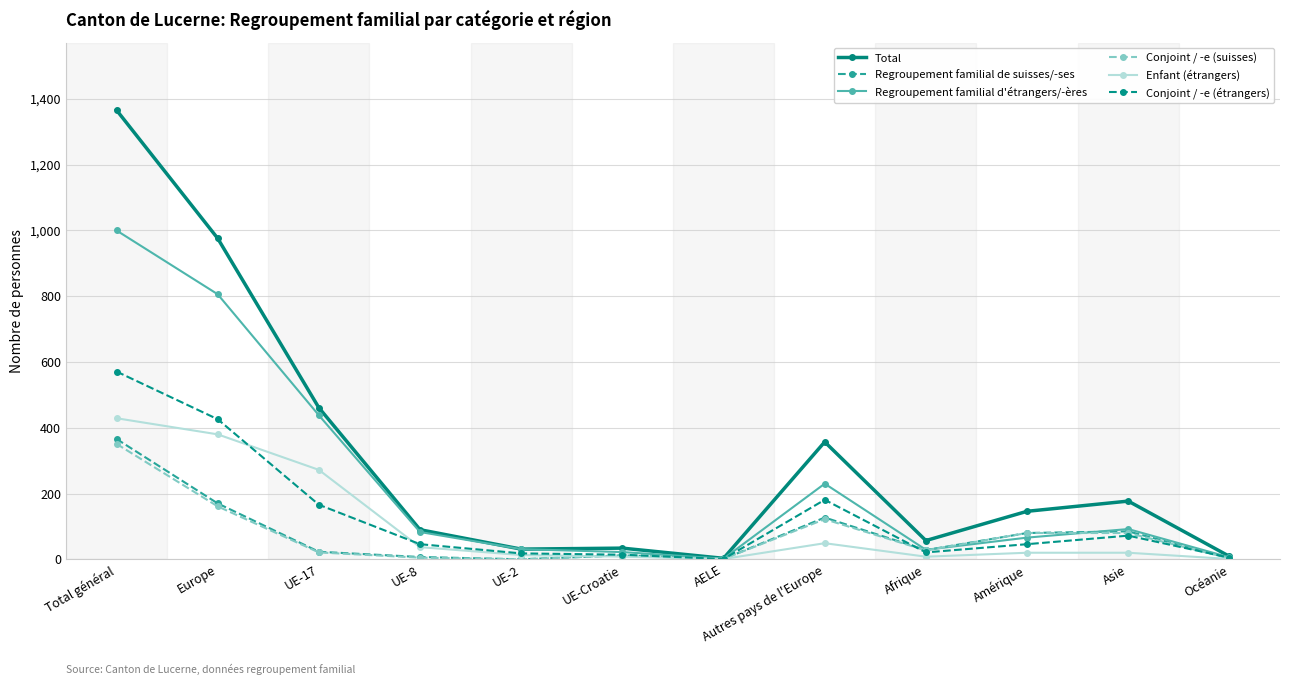

What is the difference between the Regroupement familial d'étrangers/-ères values at Amérique and Europe?

740